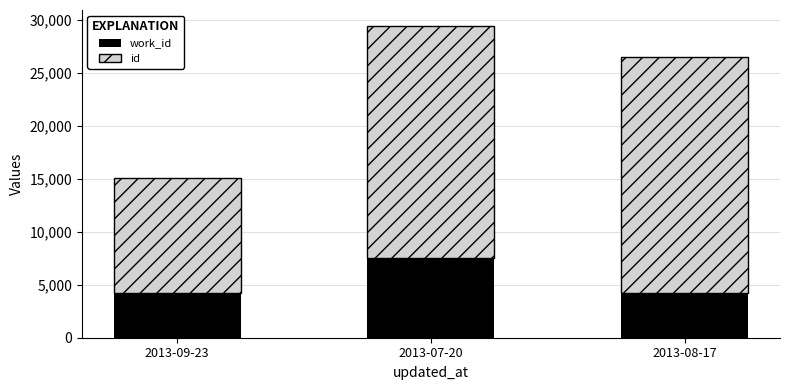

What is the total value across all series at 2013-09-23?

15117